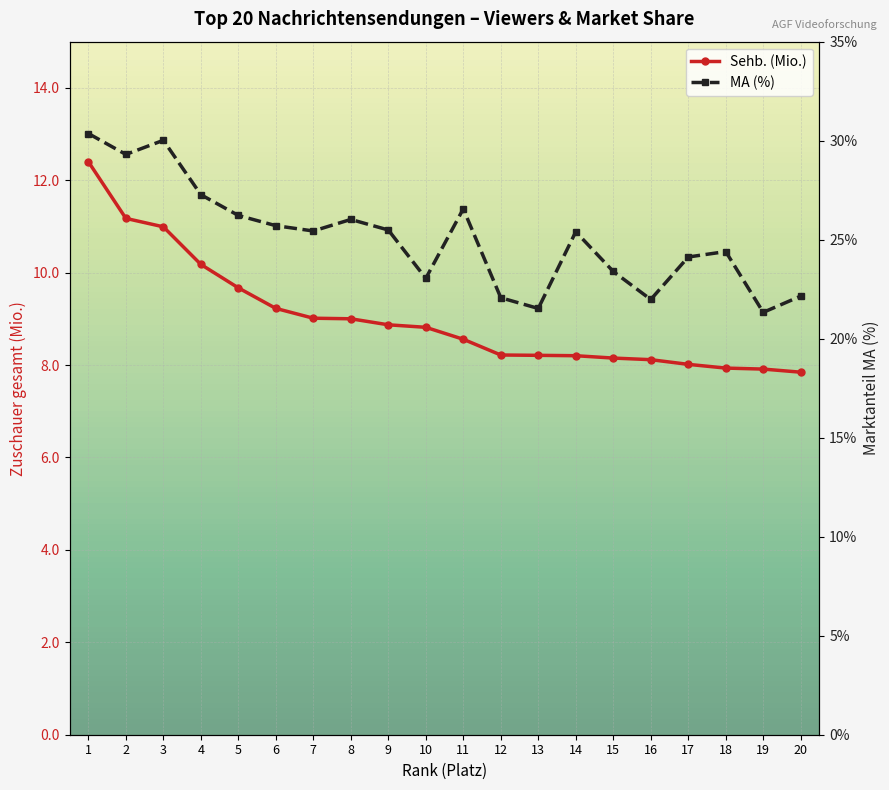

Is this an area chart (filled region under the line)?

No